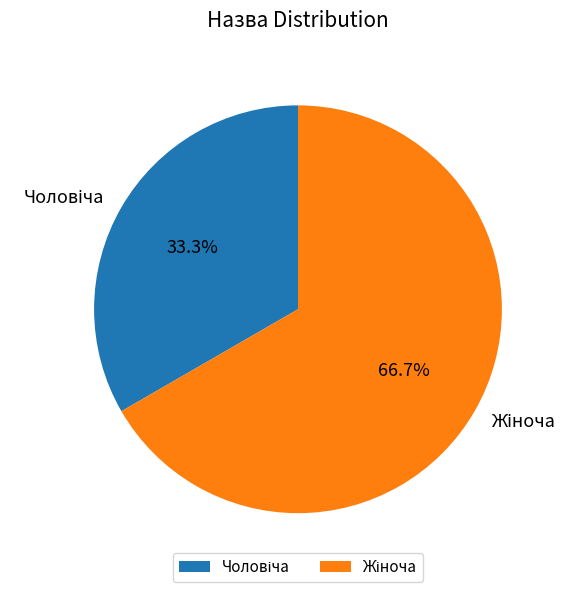

Is there a majority slice in this chart?

Yes